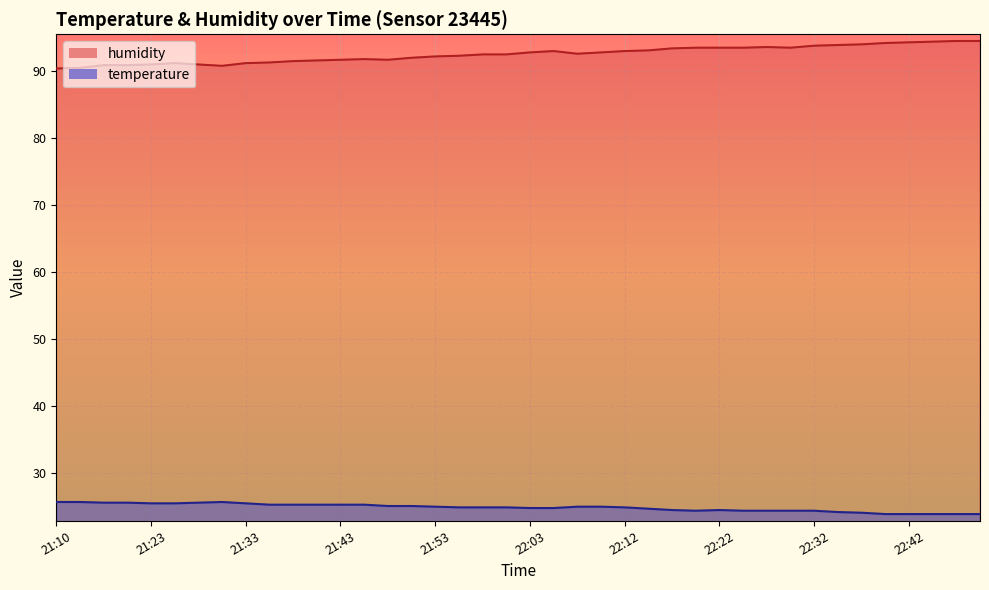

Between 22:32 and 21:43, which is larger?

21:43